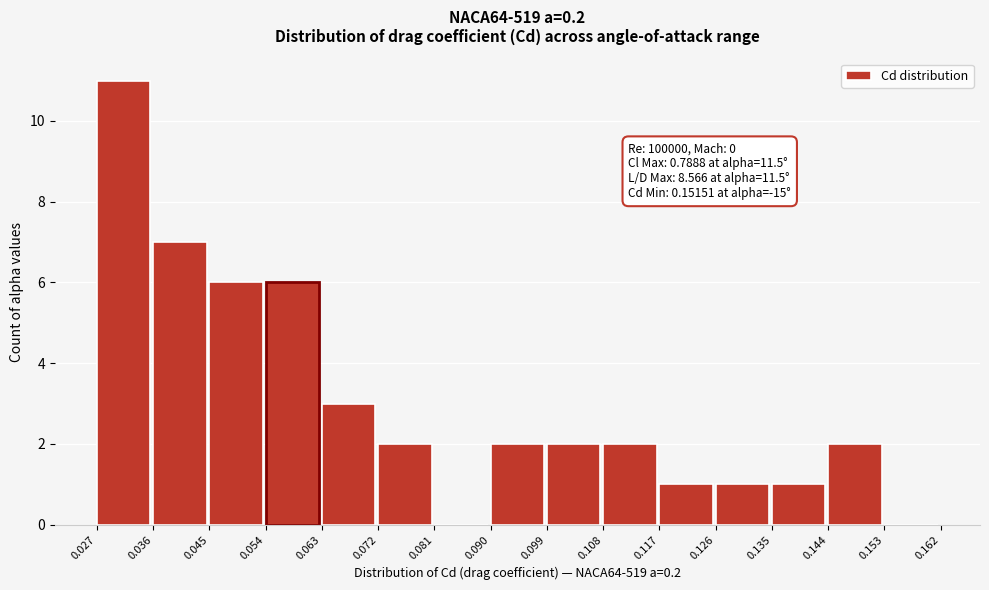

Which range on the x-axis has the tallest bar?

0.027 to 0.036